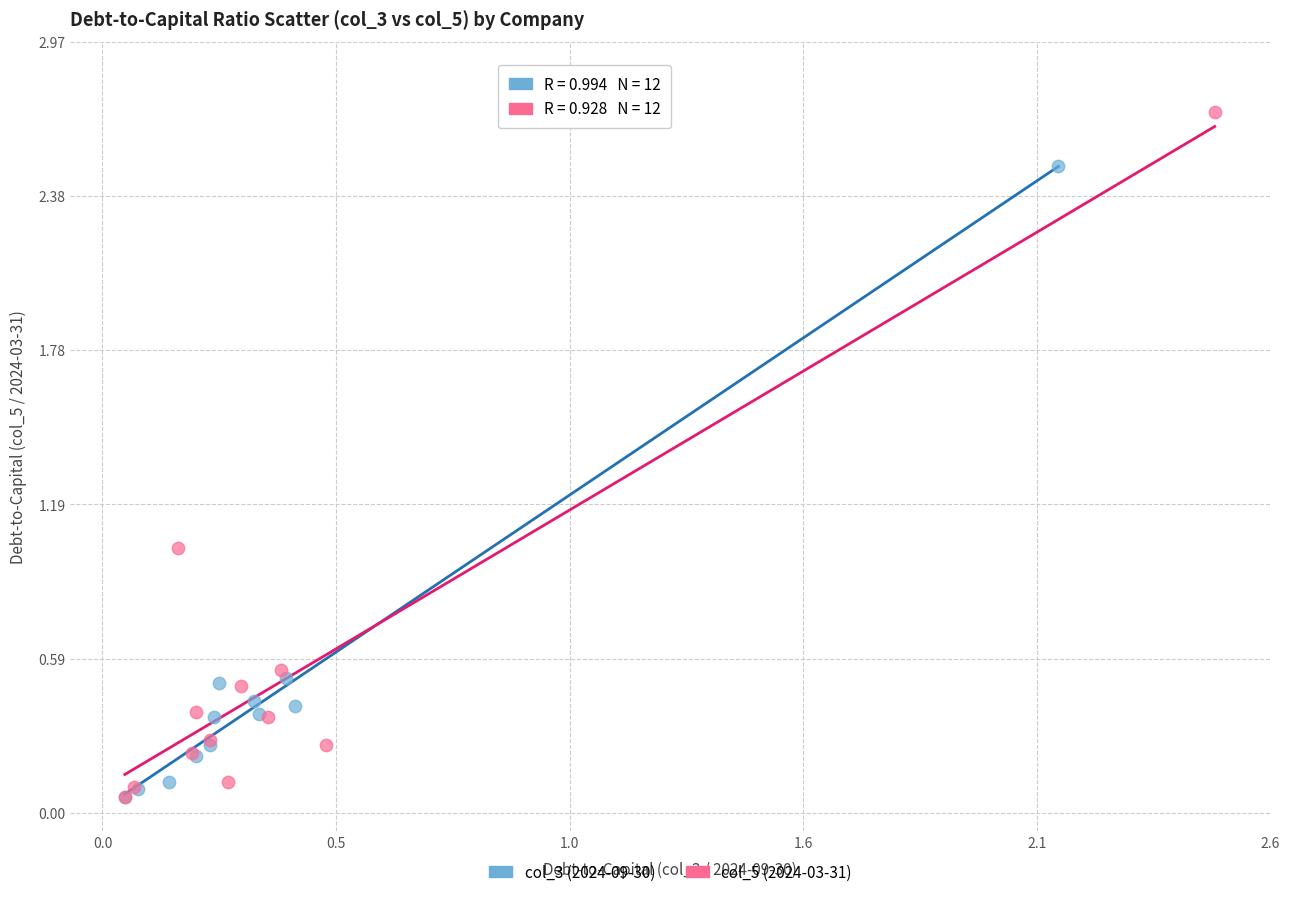

Which series has the largest Y range (max minus min)?

col_5 (2024-03-31)